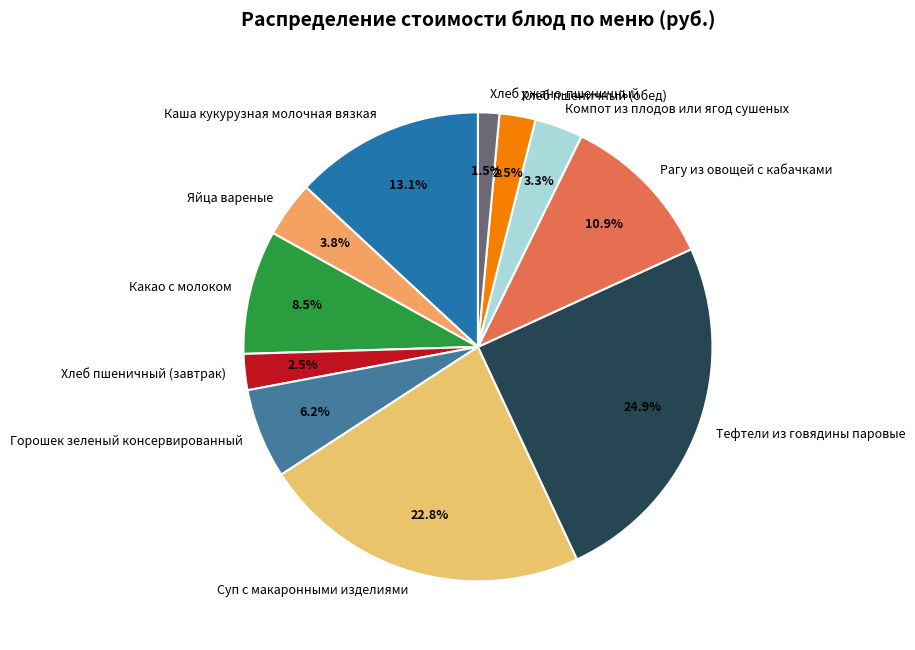

Is Каша кукурузная молочная вязкая the majority of the pie?

No